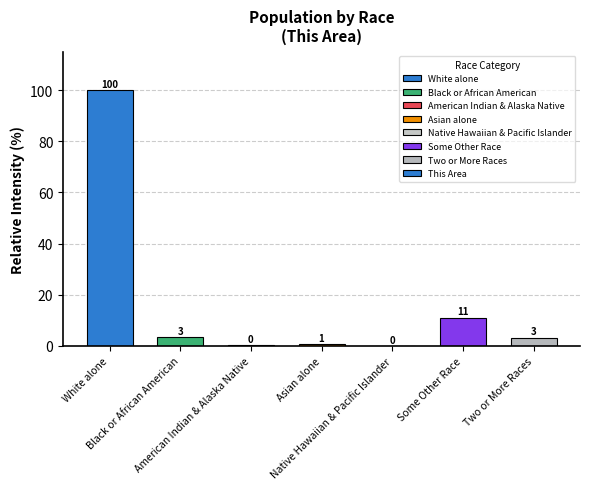

Which label corresponds to the largest value in the chart?

White alone